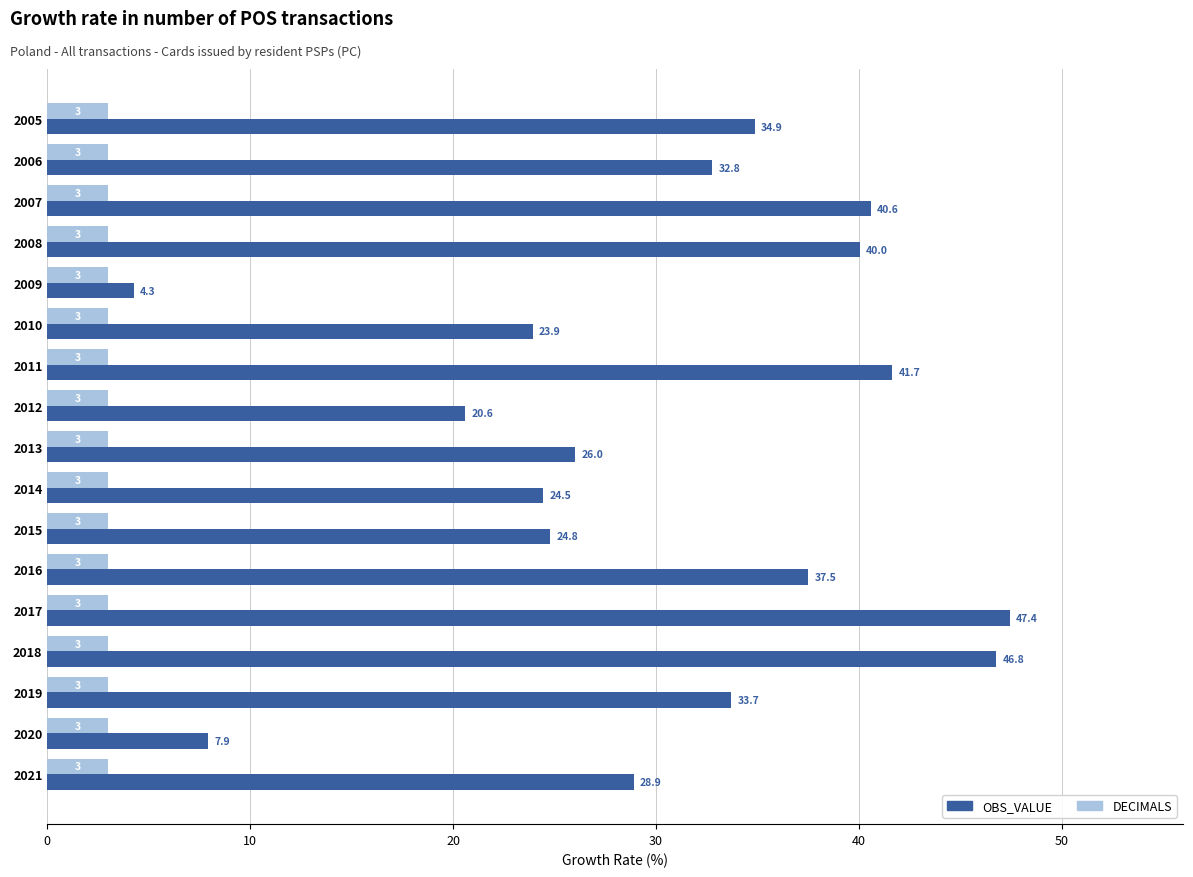

The value of DECIMALS at 2015 is 5.2. True or false?

False